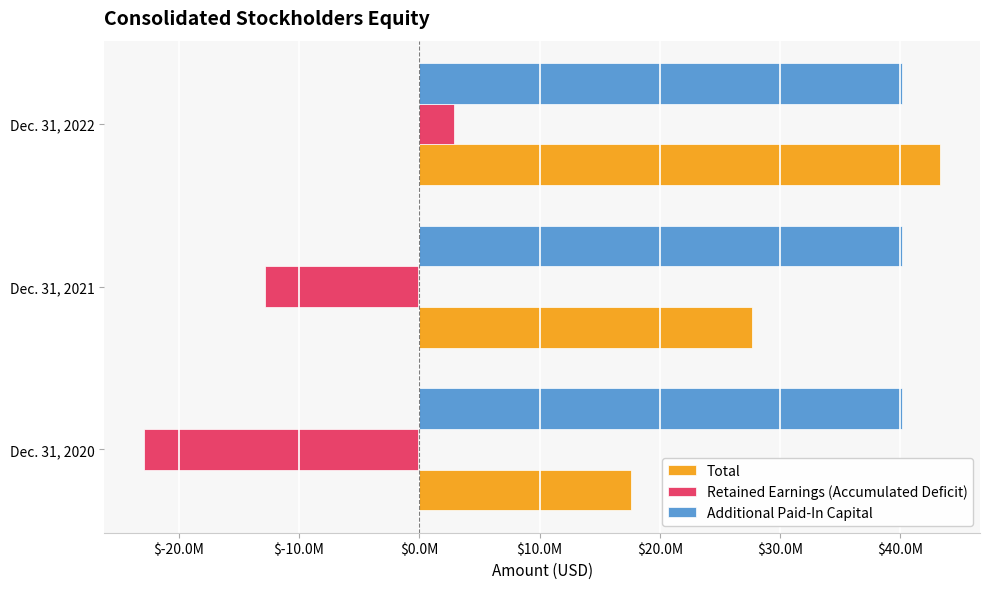

What are all the series names shown in the legend?

Total, Retained Earnings (Accumulated Deficit), Additional Paid-In Capital